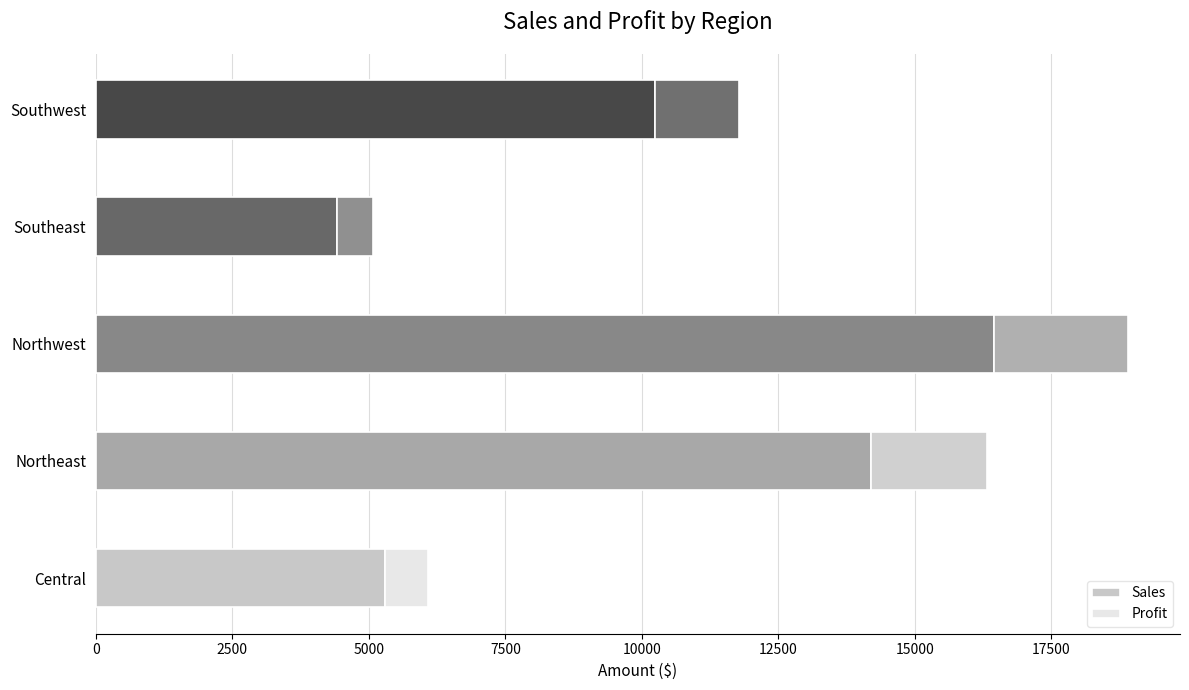

What is the difference between the maximum and minimum values in the Sales series?

12029.0